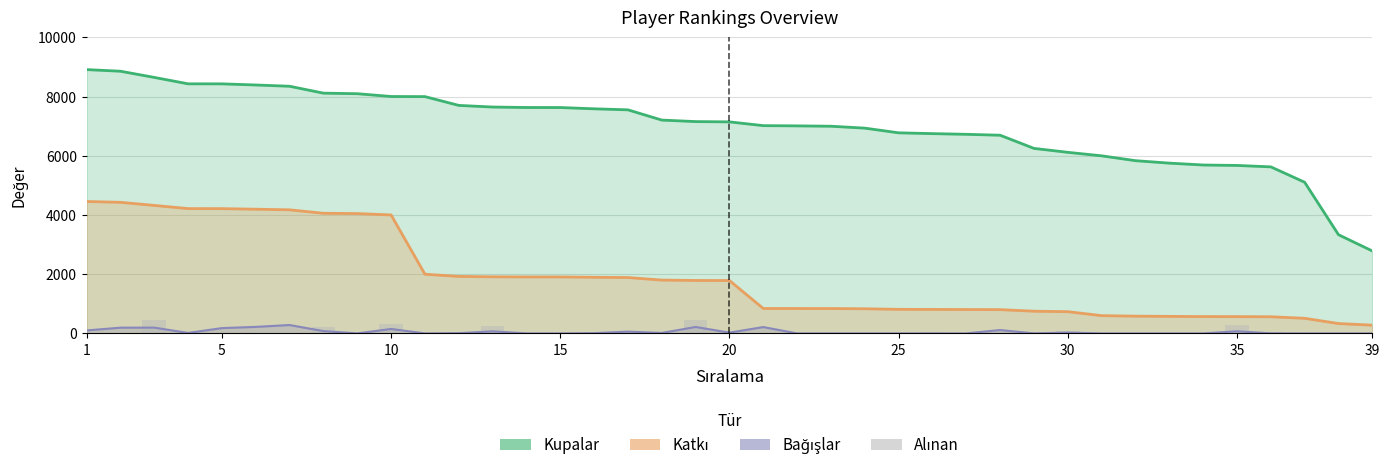

Between 14 and 20, which is larger?

14